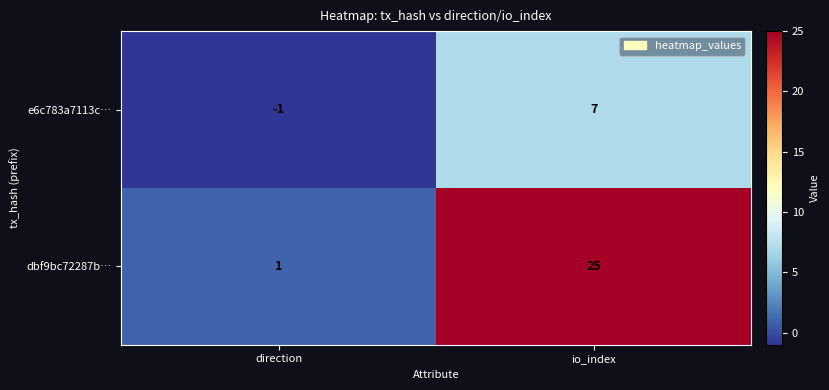

Which series has the largest total across all categories?

dbf9bc72287b…